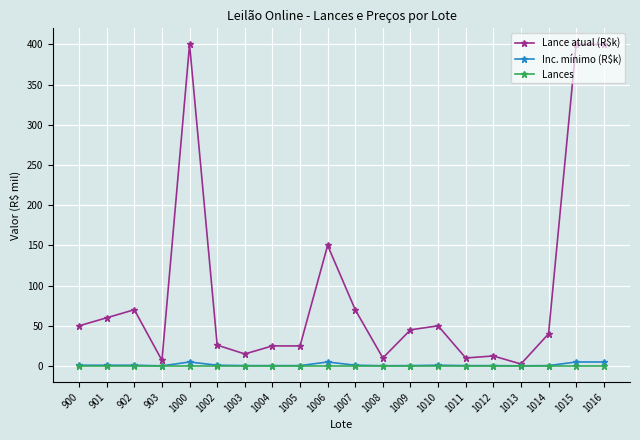

True or false: Inc. mínimo (R$k) has a value of 5.0 at 1016.

True